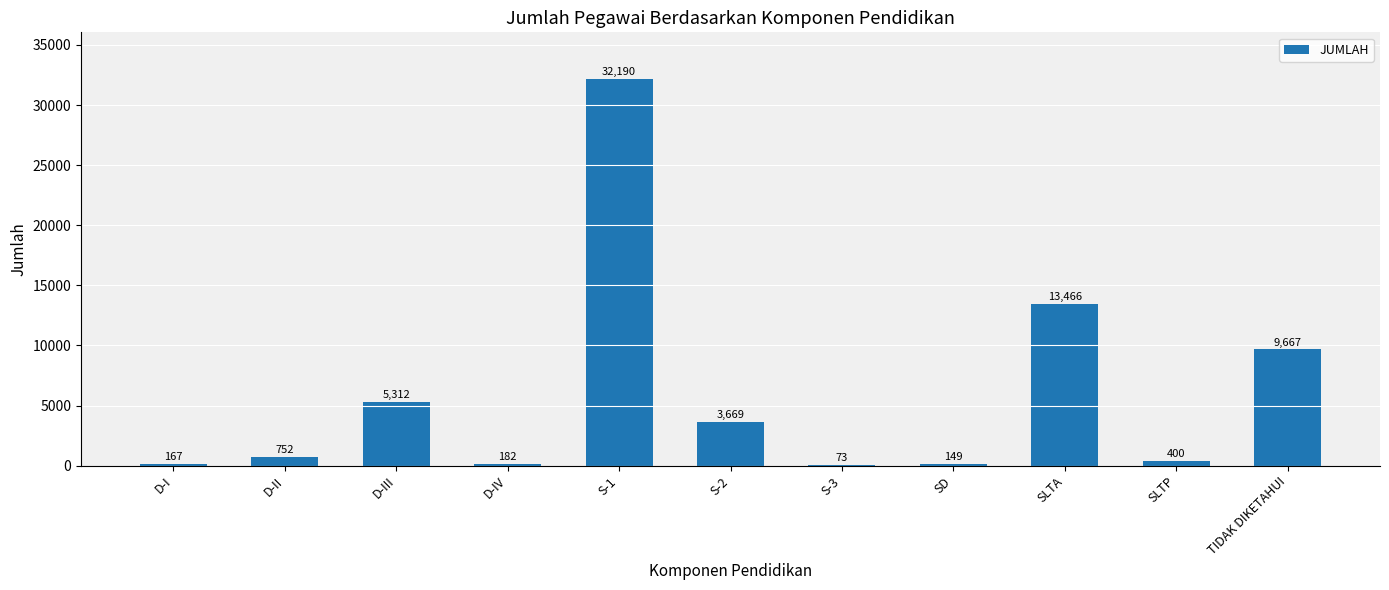

The chart shows a value of 10416 at S-1. True or false?

False